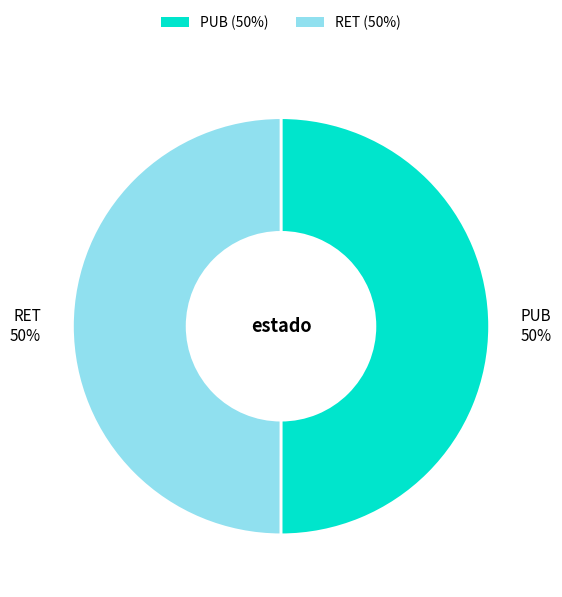

To the nearest percent, what is the average slice percentage?

50%